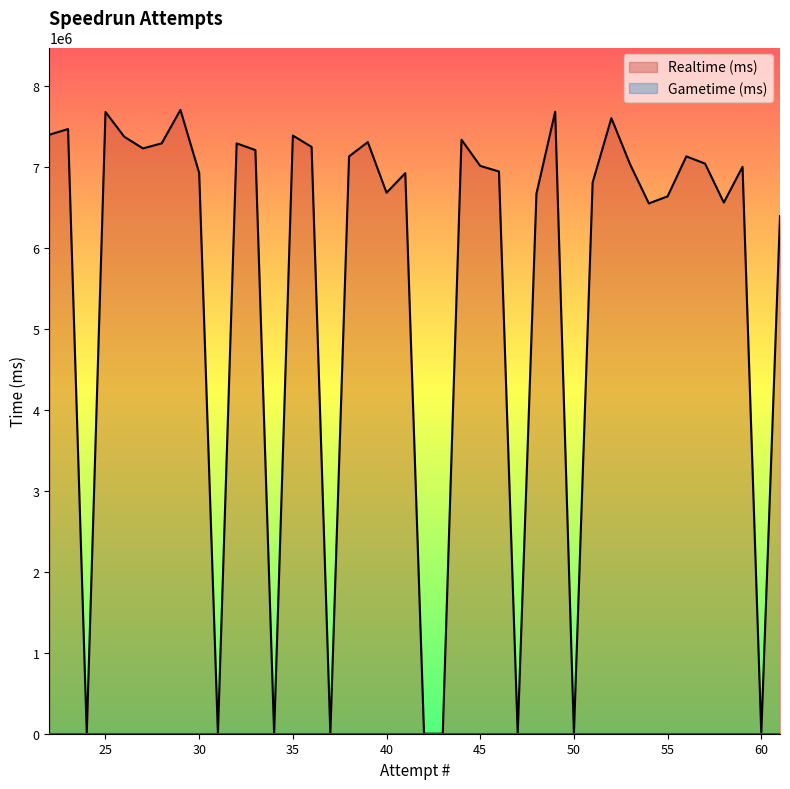

What is the difference between the second highest and minimum values in the Realtime (ms) series?

7677083